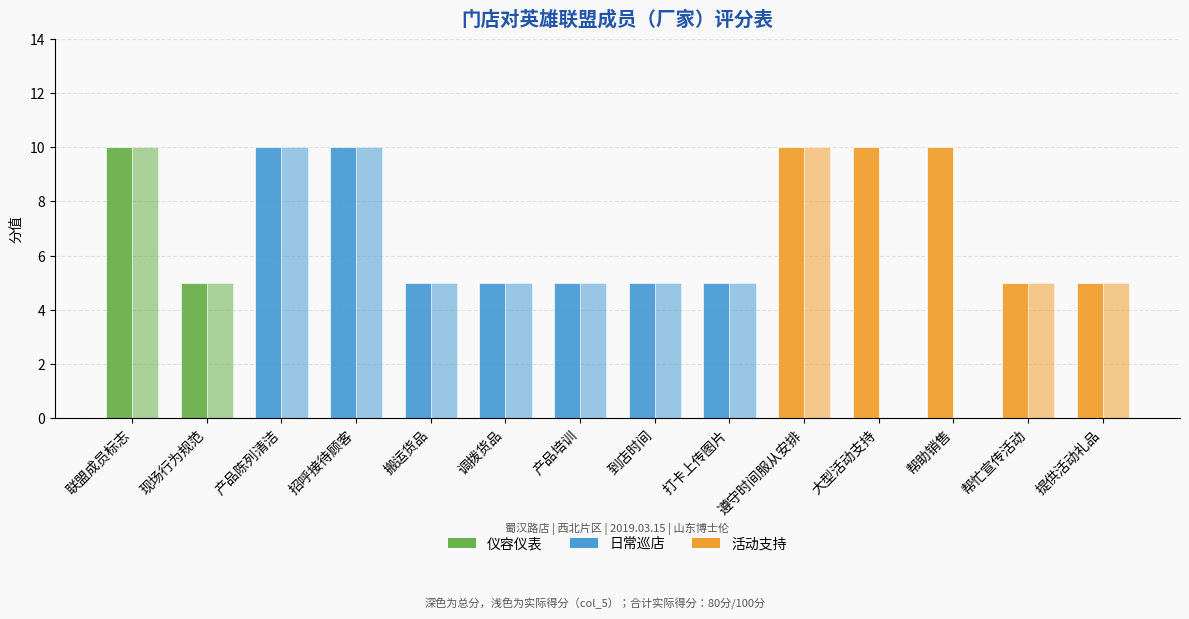

Is it true that 得分(col_5) equals 0 at 大型活动支持?

True